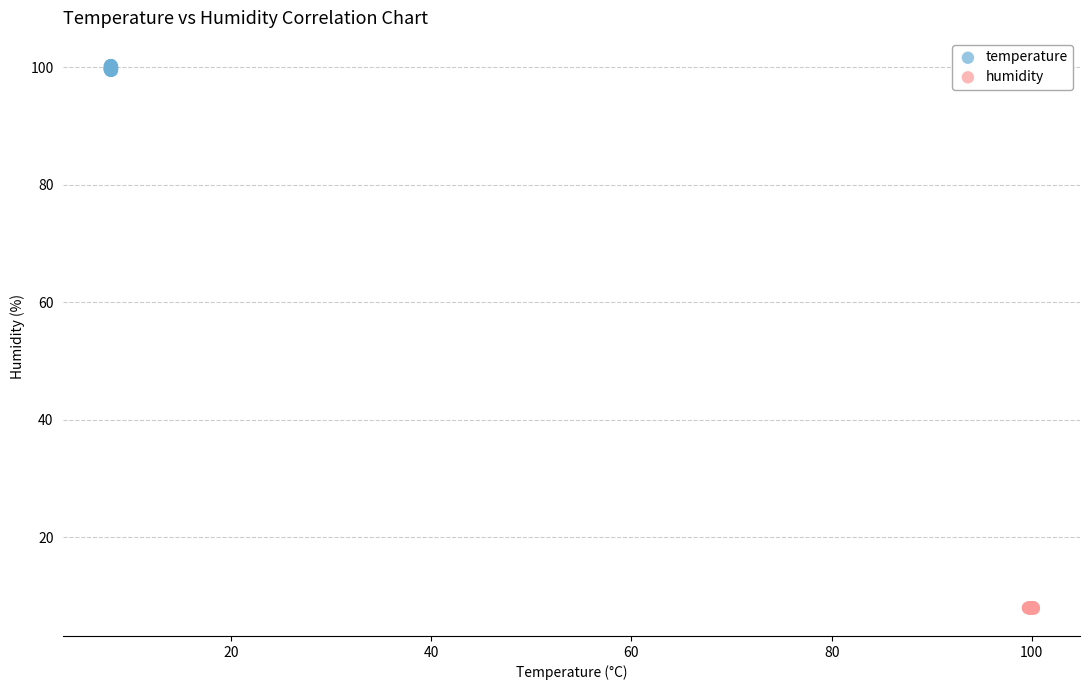

What are all the series names shown in the legend?

temperature, humidity